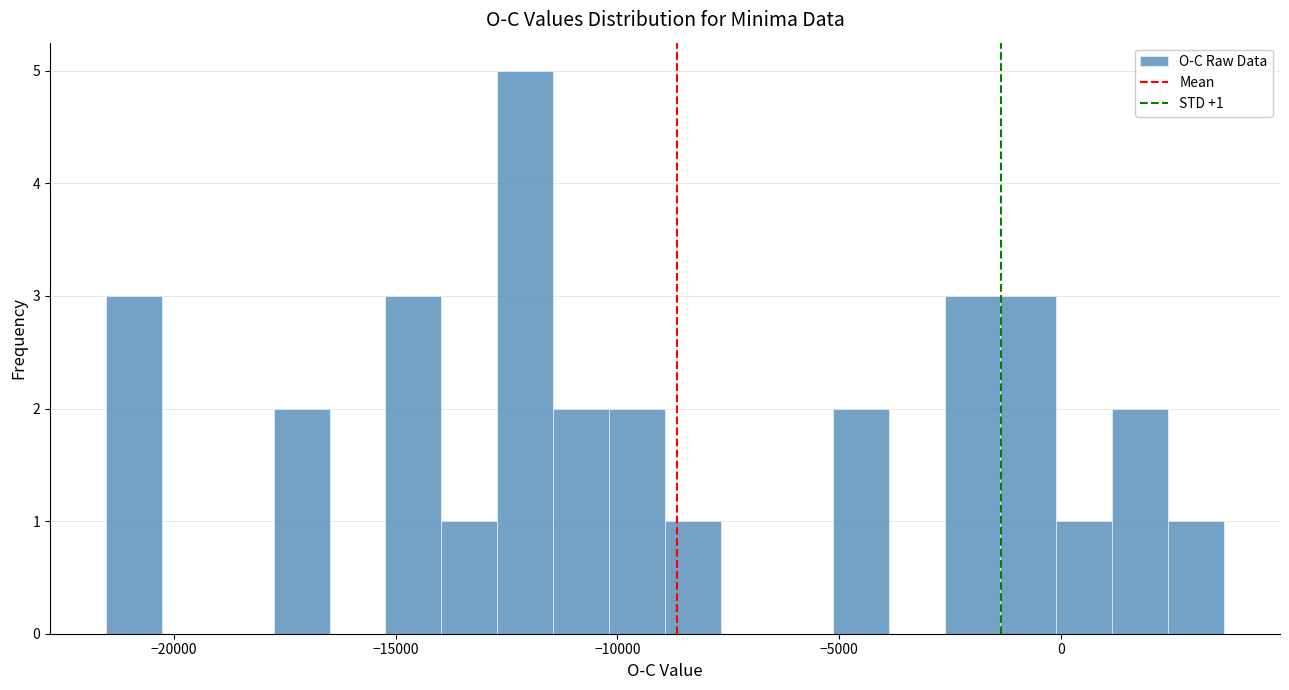

Around what value on the x-axis is the tallest bar? Give the approximate position of its centre, as read against the axis.

-12000